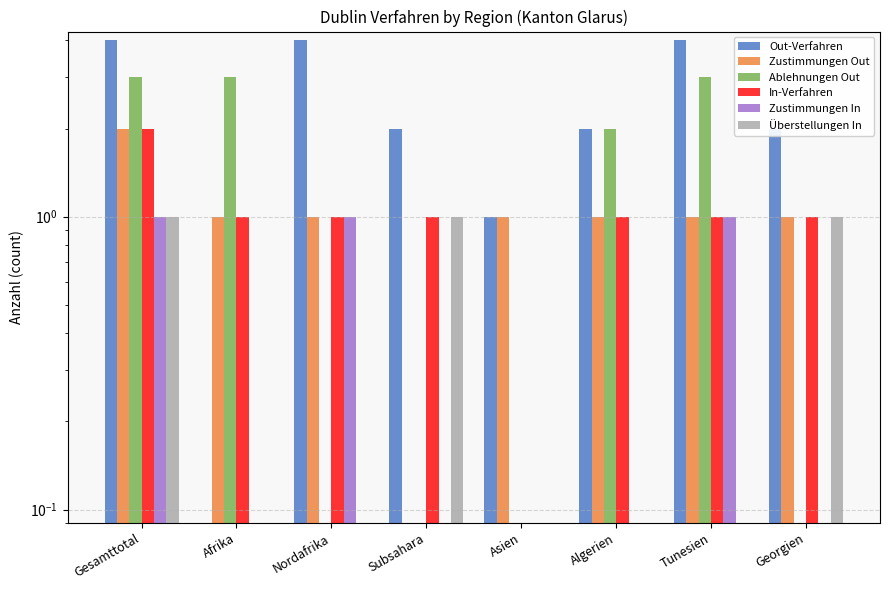

How many data points does each series have?

8